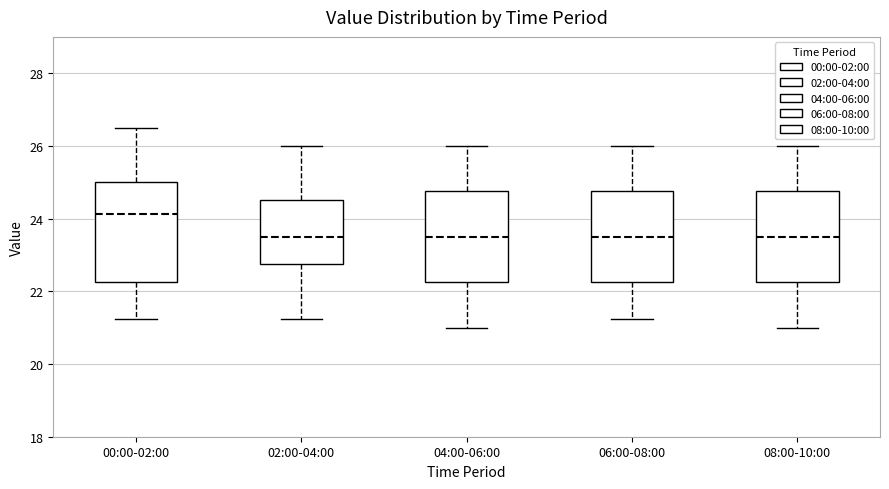

Where does the lower whisker of the box for 00:00-02:00 end on the y-axis? The values are not printed on the chart, so give them approximately, as read against the axis.

21.2